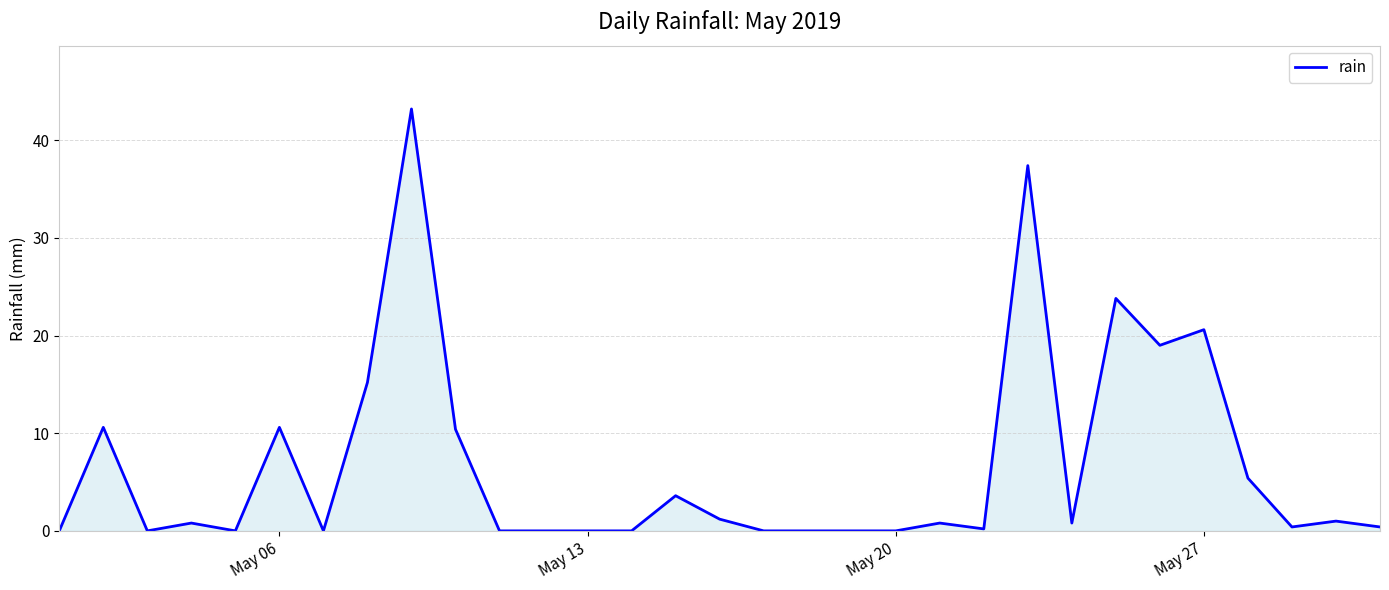

True or false: the data shows 34.6 at May 27.

False